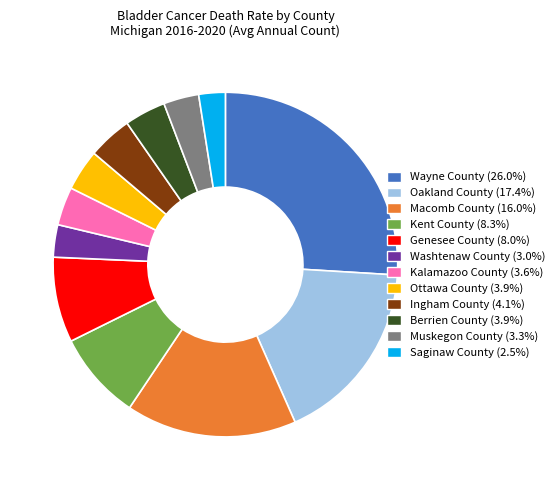

What is the smallest slice in the pie chart?

Saginaw County